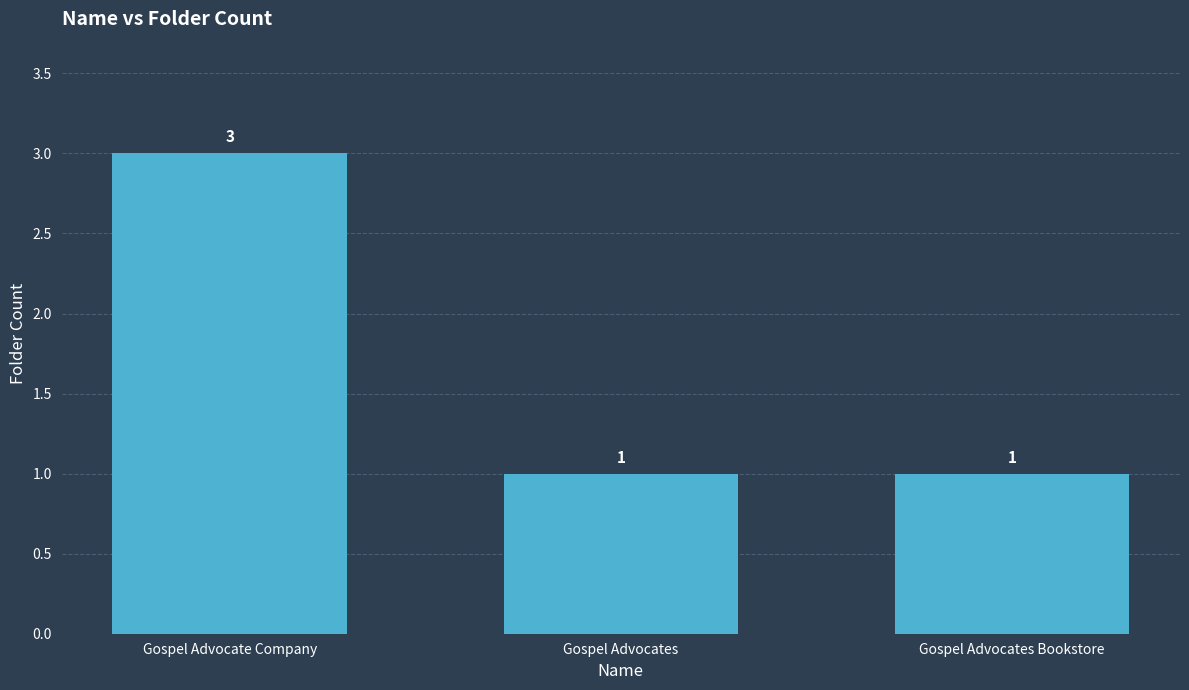

The chart shows a value of 3 at Gospel Advocate Company. True or false?

True